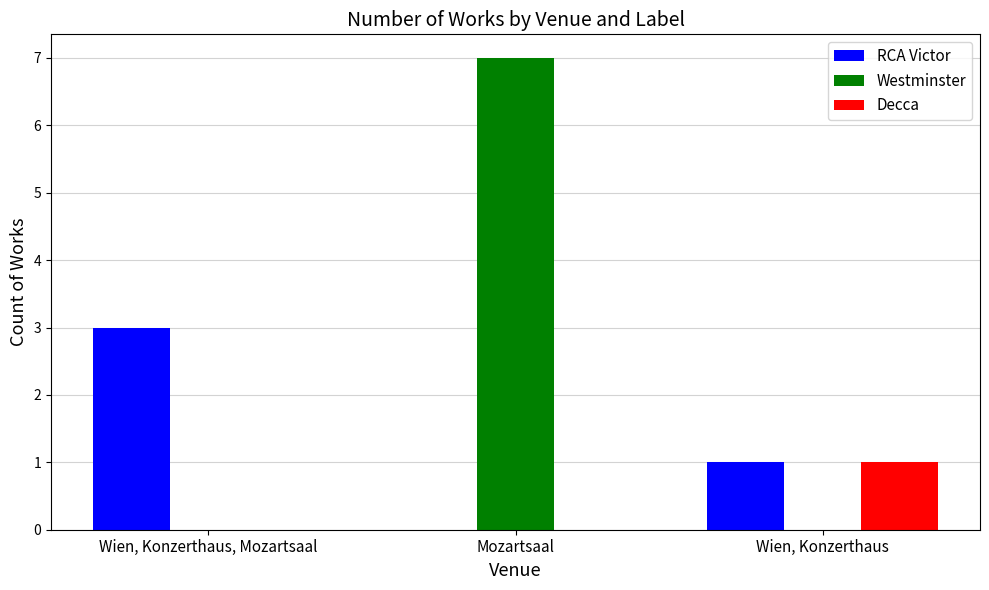

What are all the series names shown in the legend?

RCA Victor, Westminster, Decca